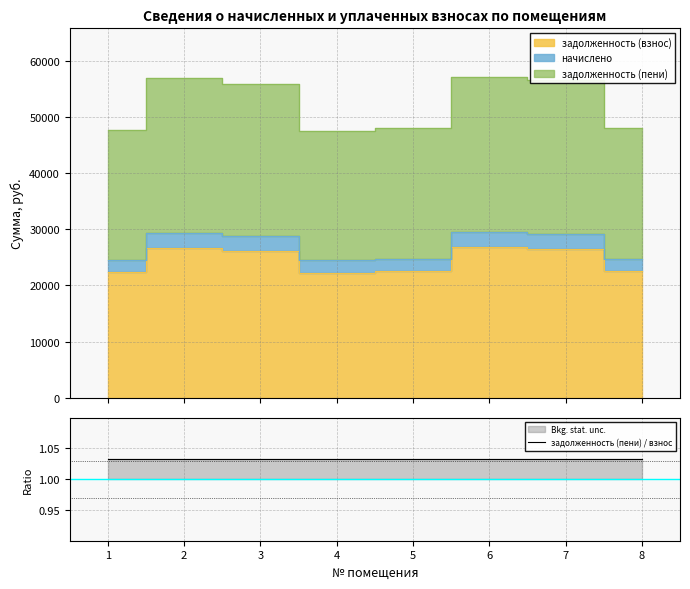

How many lines are shown in the chart?

3